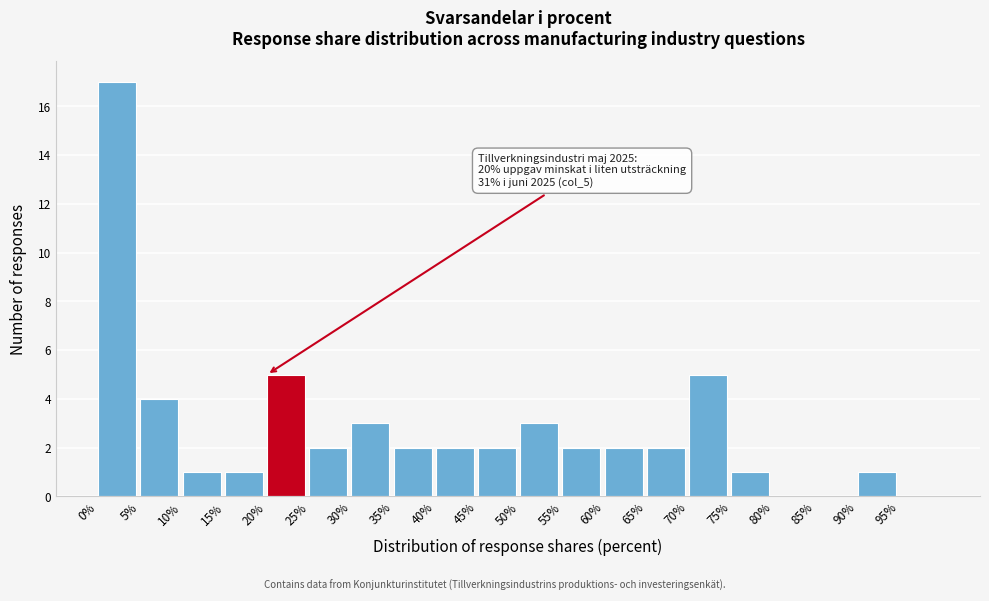

Which range on the x-axis has the tallest bar?

0 to 5